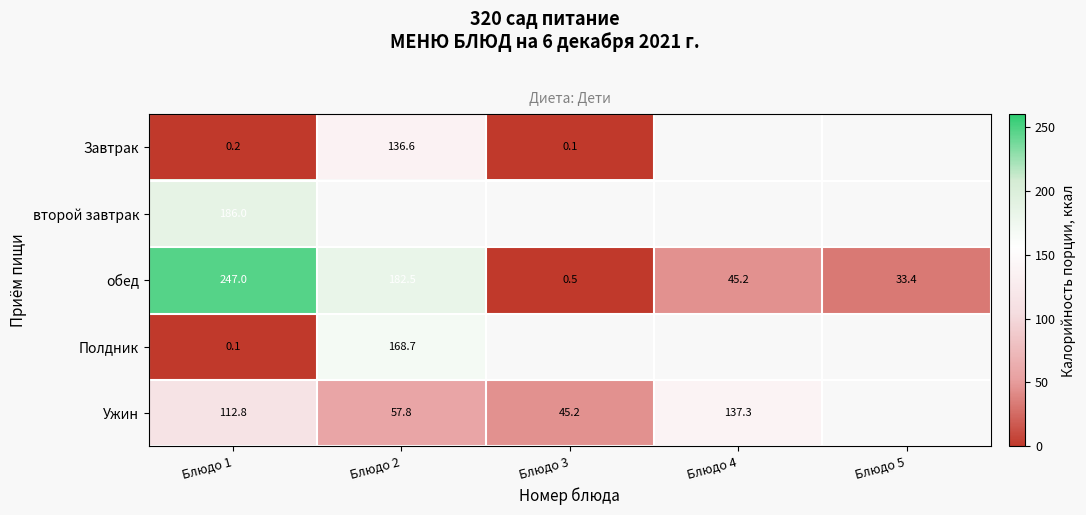

The value of Завтрак at Блюдо 1 is 0.1. True or false?

False